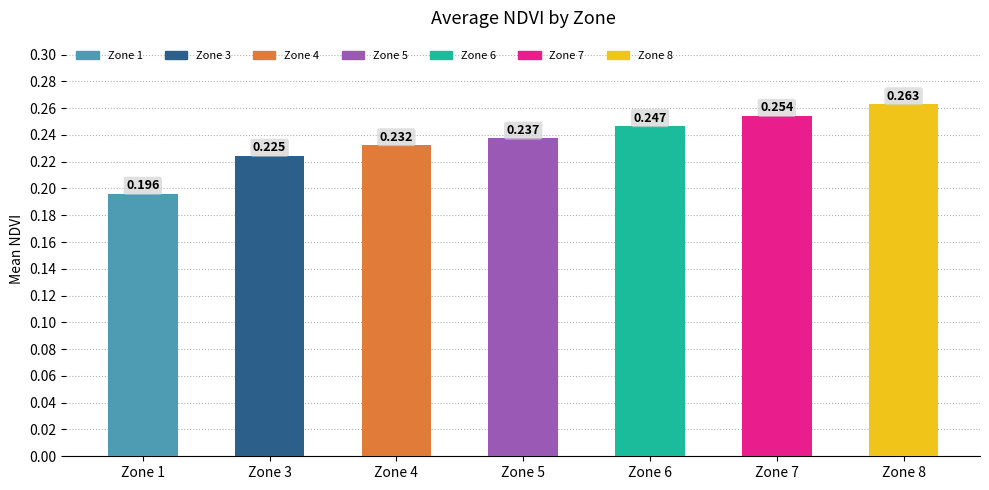

List the labels in order of value, largest first.

Zone 8, Zone 7, Zone 6, Zone 5, Zone 4, Zone 3, Zone 1